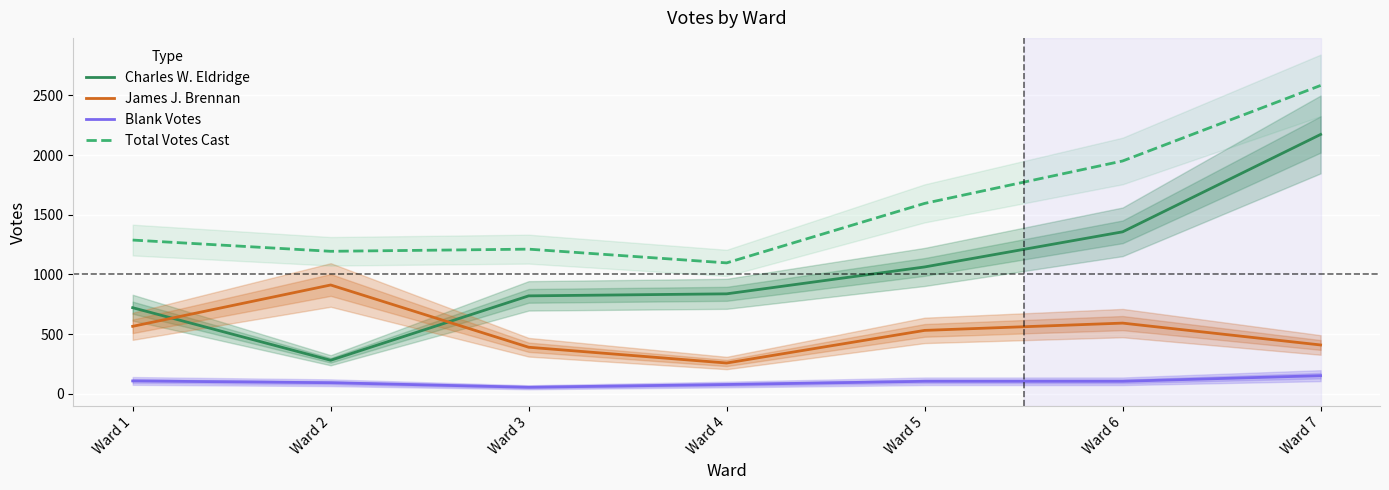

True or false: Total Votes Cast has a value of 4465 at Ward 7.

False